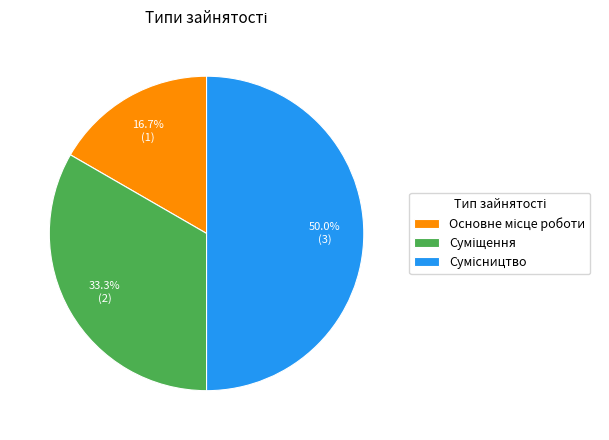

True or false: Суміщення accounts for 33% of the total.

True